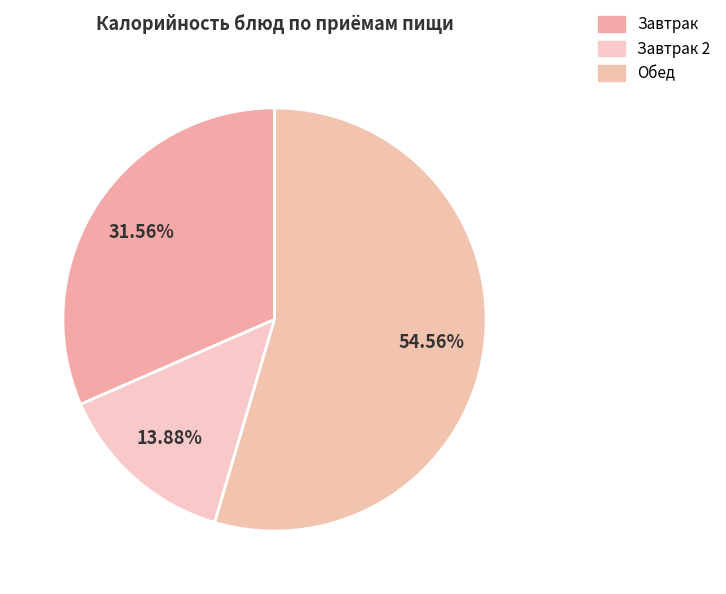

How many segments does this pie chart have?

3